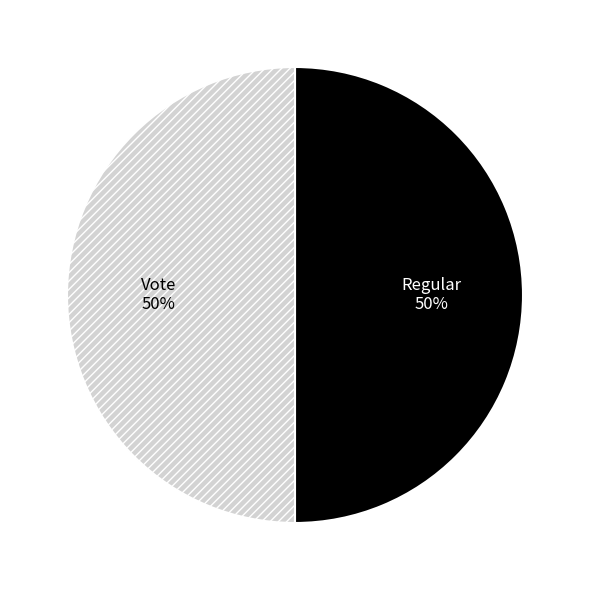

What percentage is the Regular slice, to the nearest percent?

50%